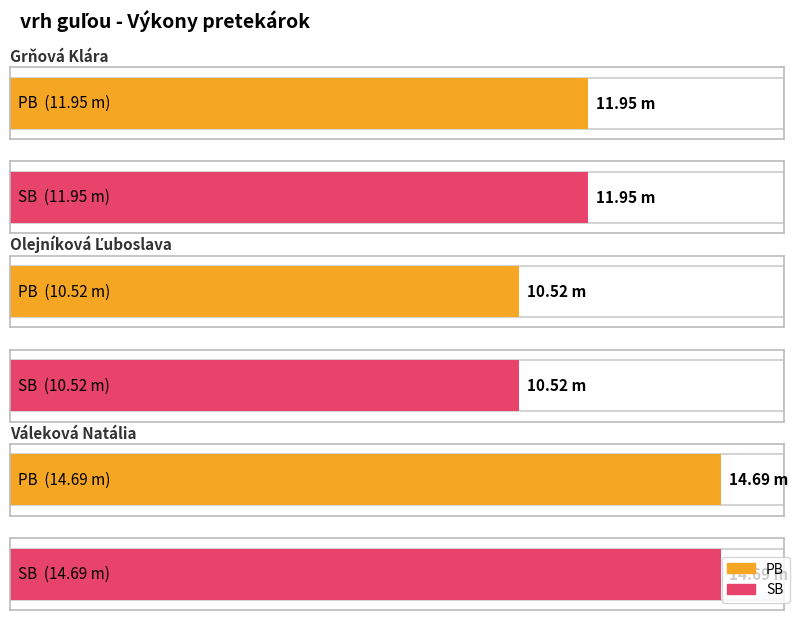

Reading left to right, extract all data points from this chart.

PB: 11.9	10.5	14.7
SB: 11.9	10.5	14.7